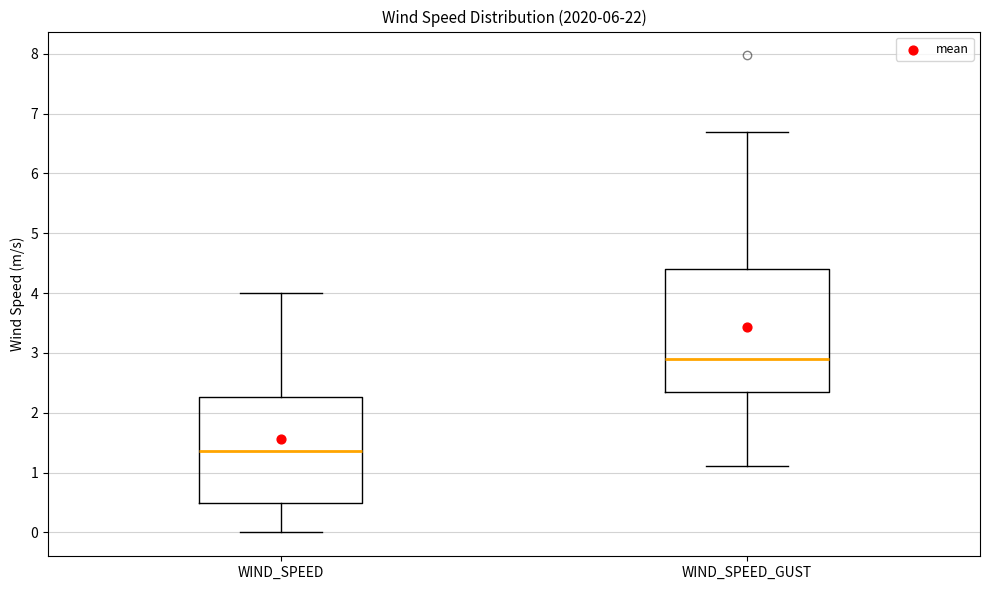

Which box is the tallest, from its lower edge to its upper edge?

WIND_SPEED_GUST